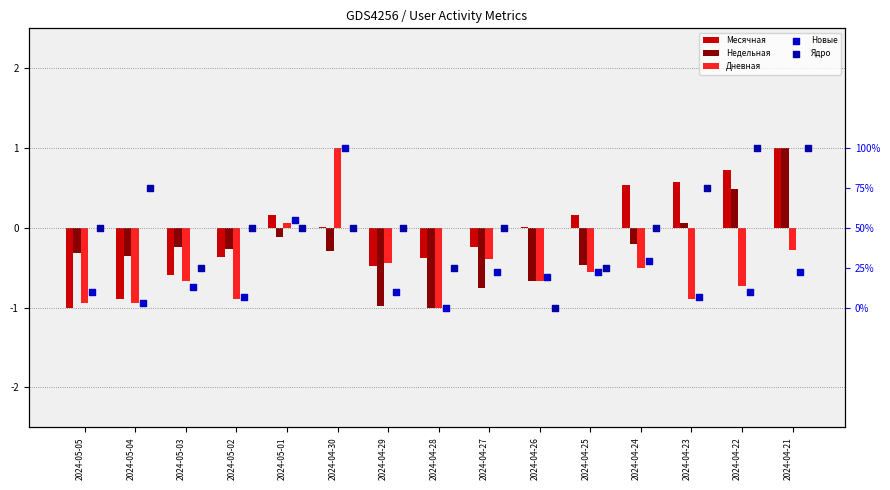

Which series has the largest total across all categories?

Ядро